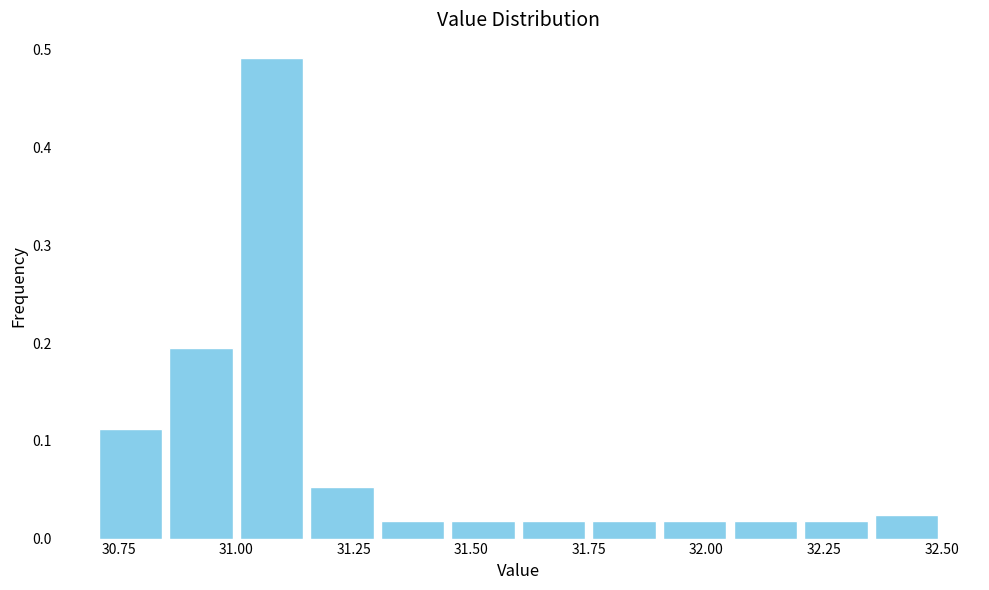

Around what value on the x-axis is the tallest bar? Give the approximate position of its centre, as read against the axis.

31.10